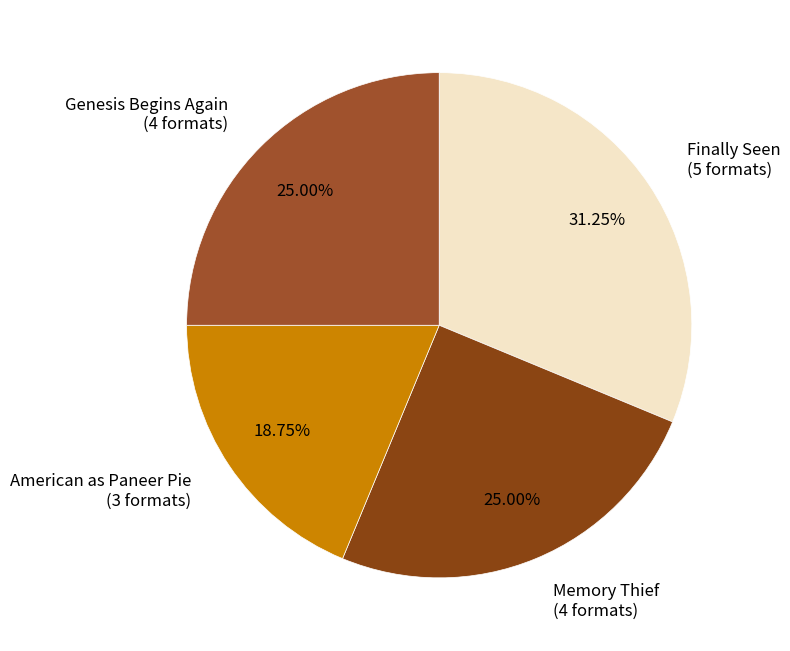

Do Memory Thief (4 formats) and American as Paneer Pie (3 formats) together represent more than half of the pie?

No